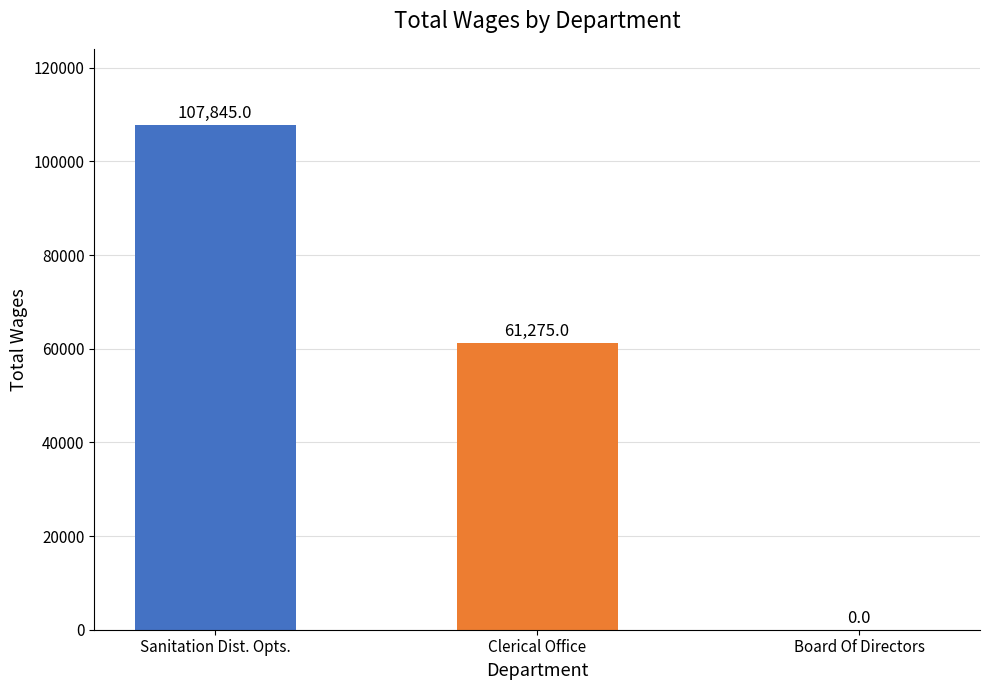

Where is the data nearest to the value 53922?

Clerical Office